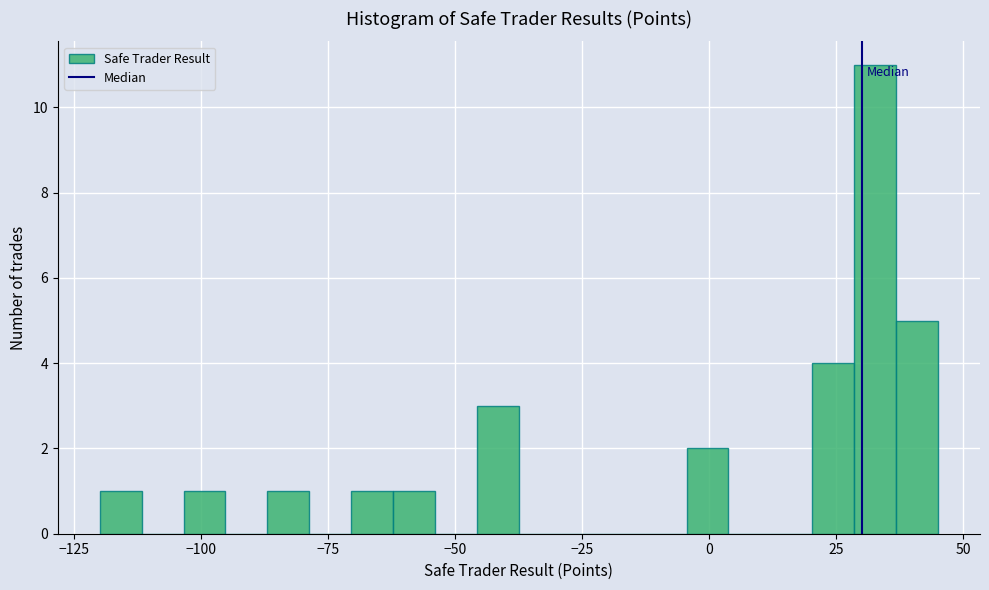

Around what value on the x-axis is the tallest bar? Give the approximate position of its centre, as read against the axis.

35